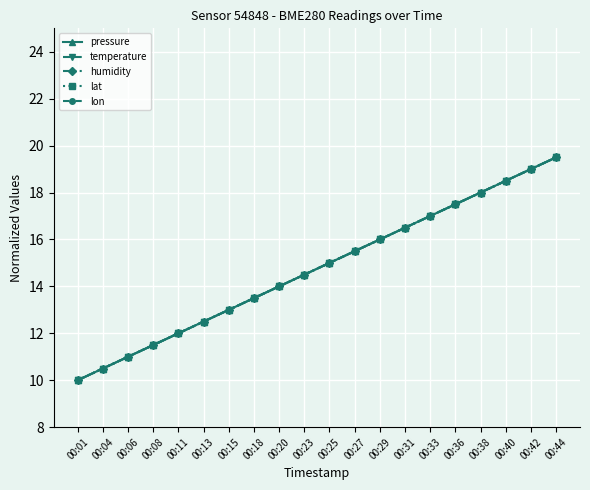

Does the chart have visible grid lines?

Yes